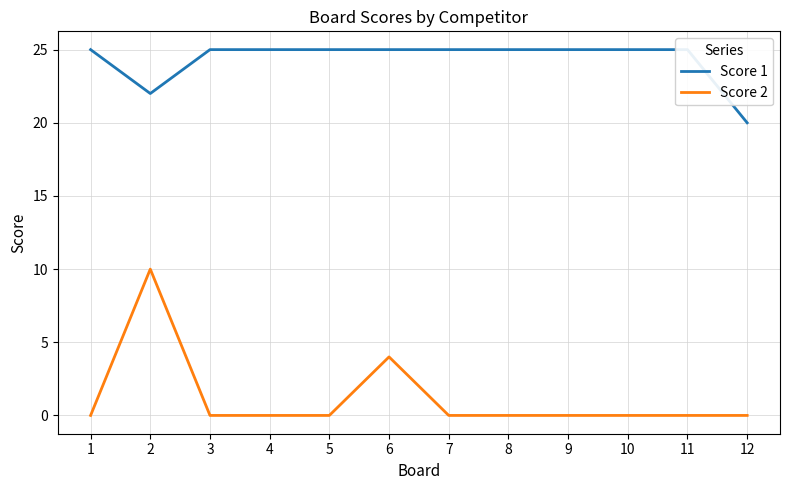

True or false: Score 2 has more than 1 points higher than both neighbors.

True